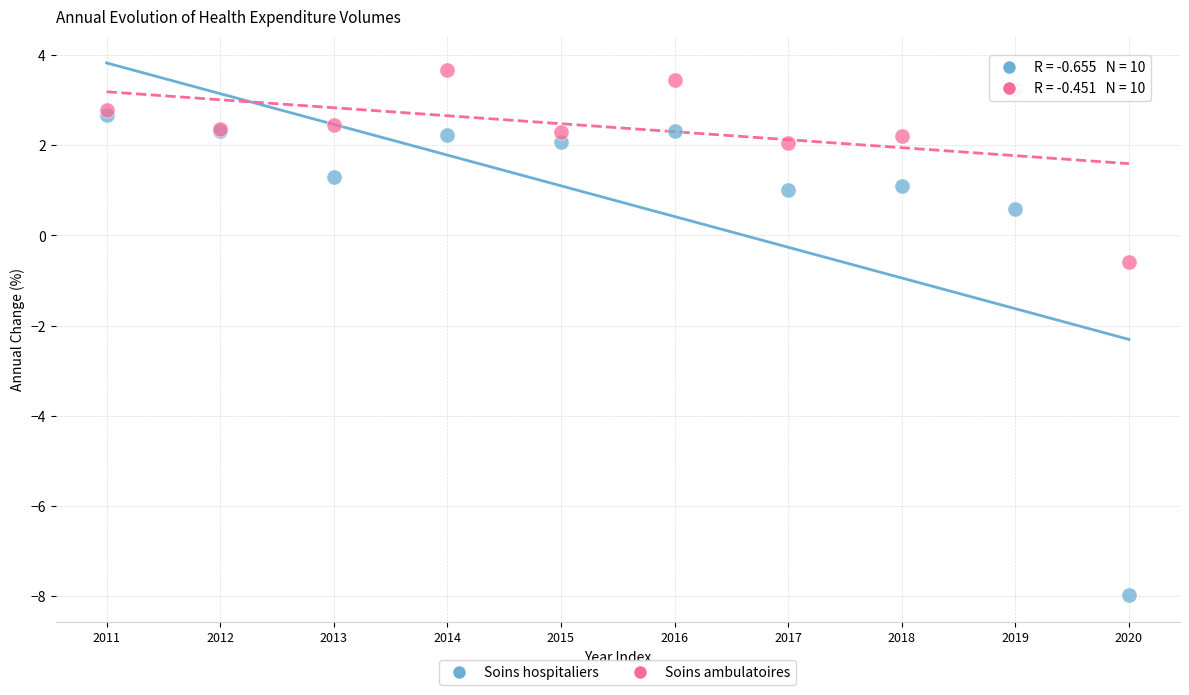

In the Soins hospitaliers series, what Y value is closest to -2?

0.6